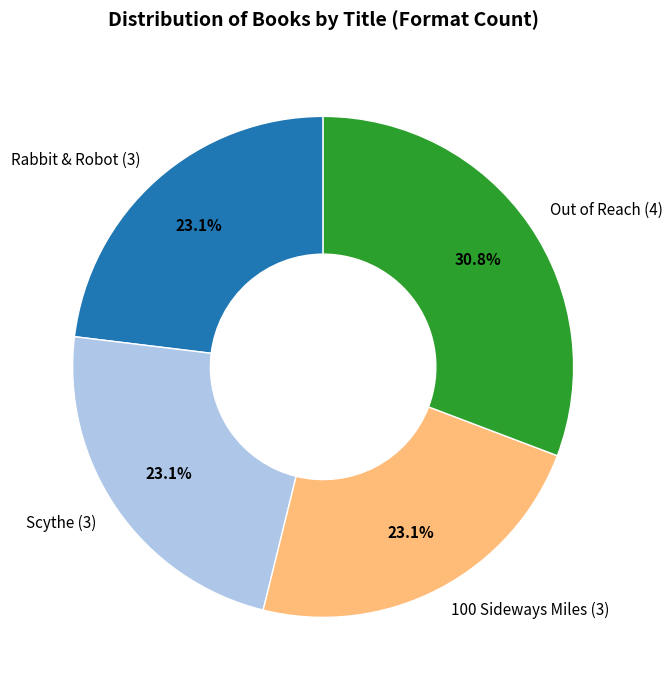

How many slices are in this pie chart?

4